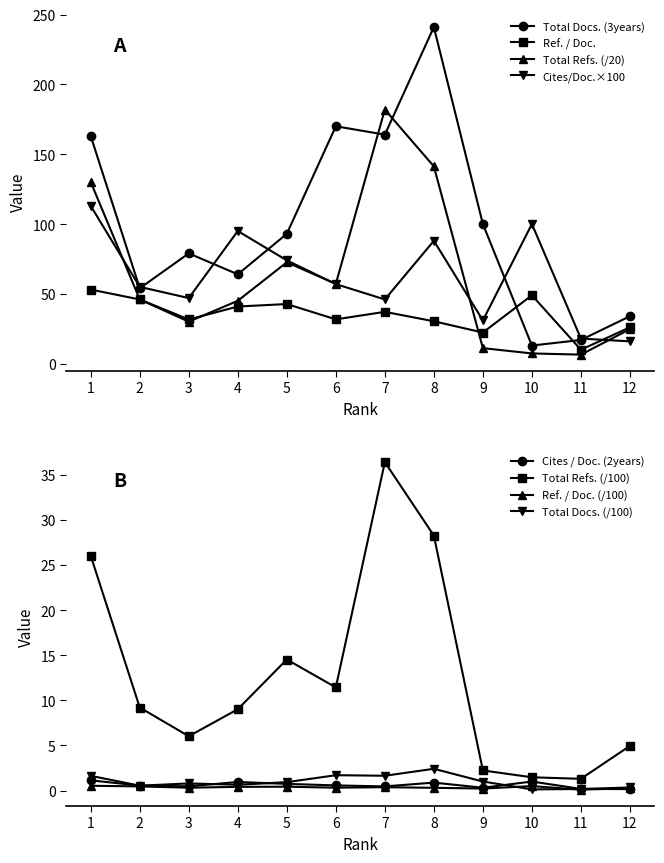

What is the maximum value shown in the chart?

241.0